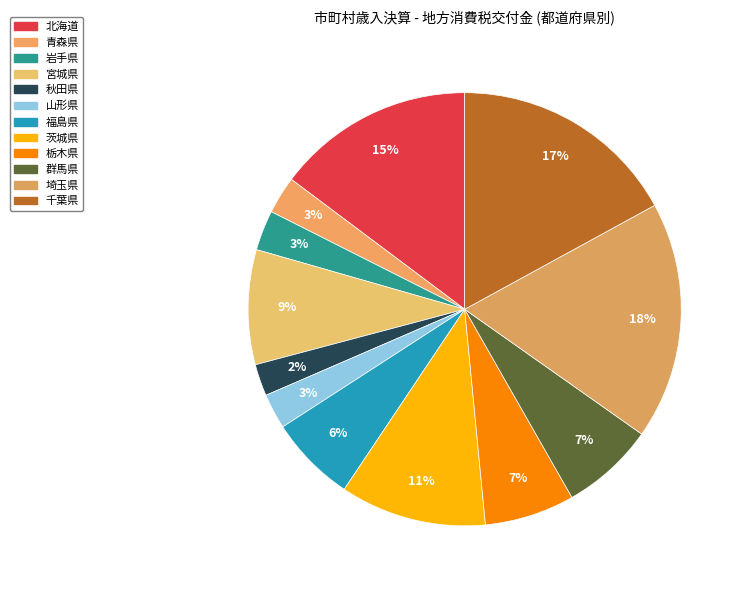

How many slices are in this pie chart?

12